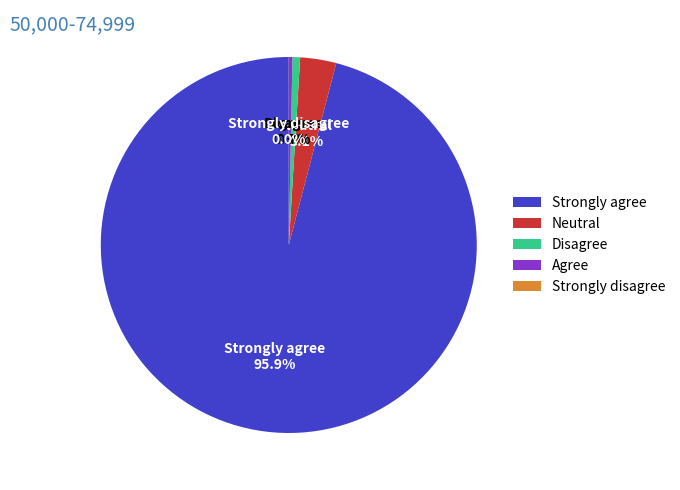

Which slice represents more than half of the pie?

Strongly agree